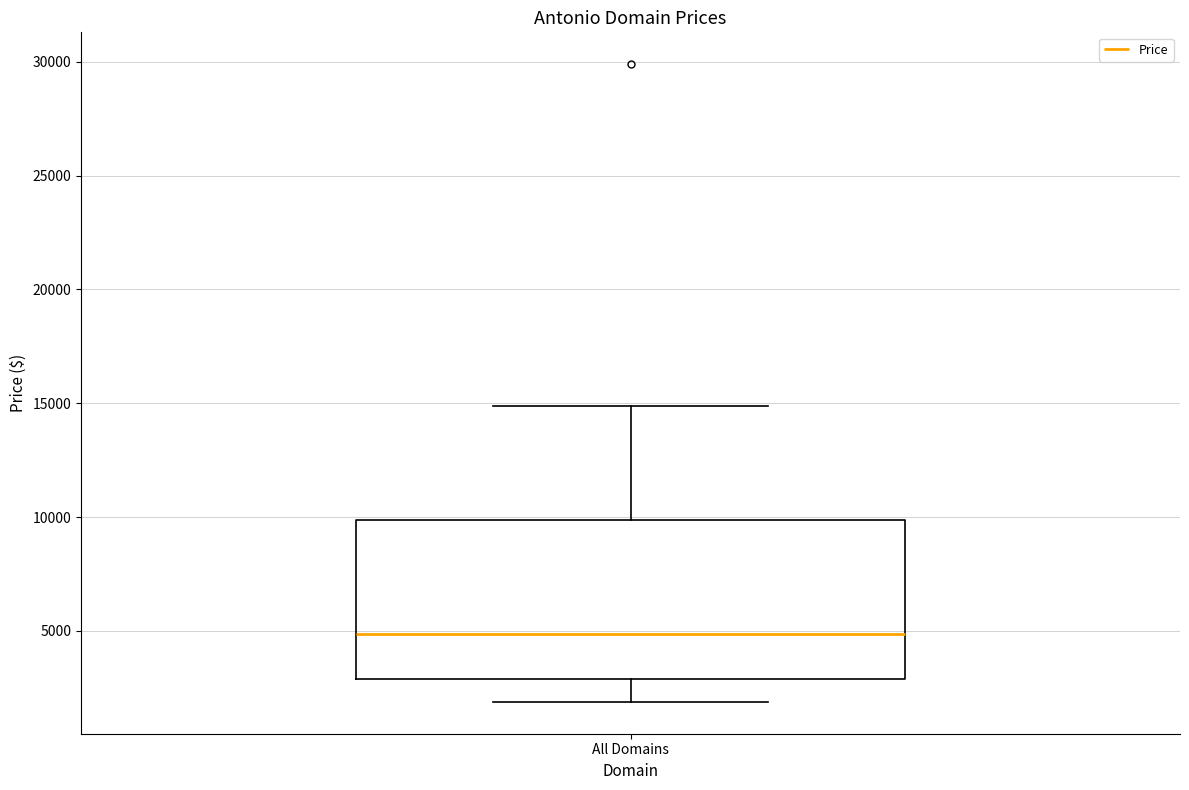

Where does the lower whisker of the box for All Domains end on the y-axis? The values are not printed on the chart, so give them approximately, as read against the axis.

2000